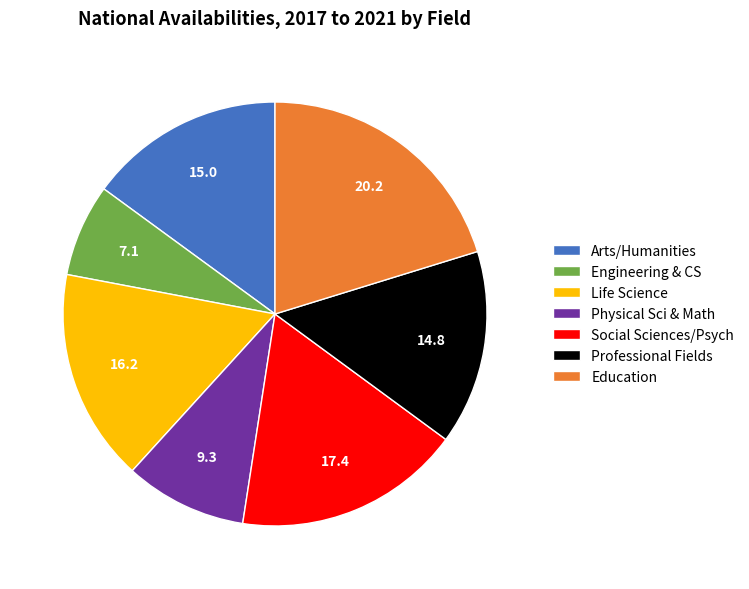

Does any single category account for the majority?

No